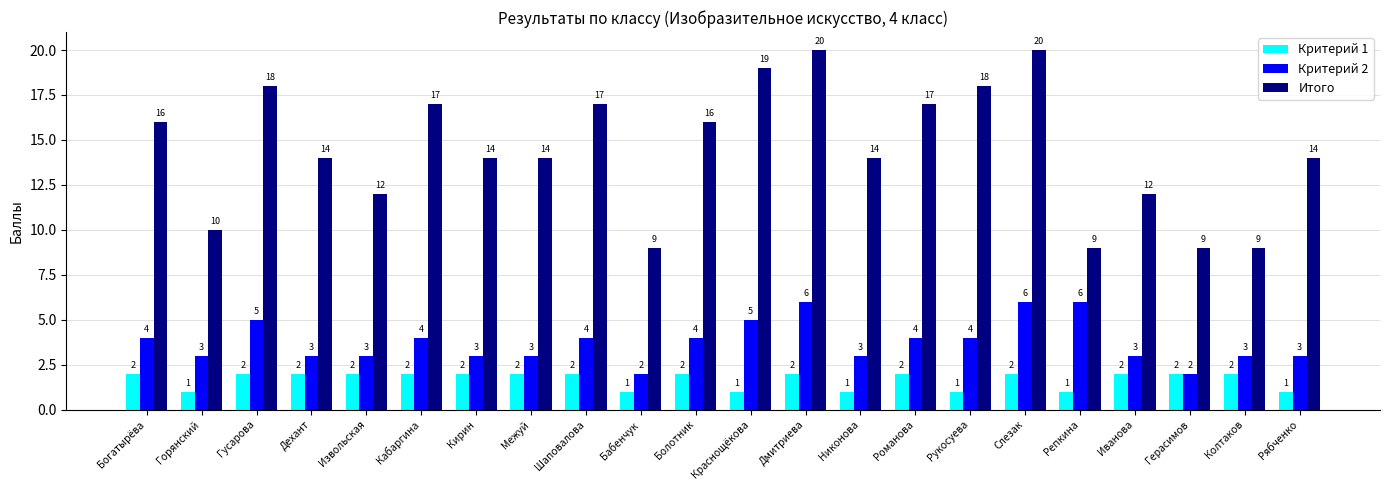

How many categories are shown in the chart?

22